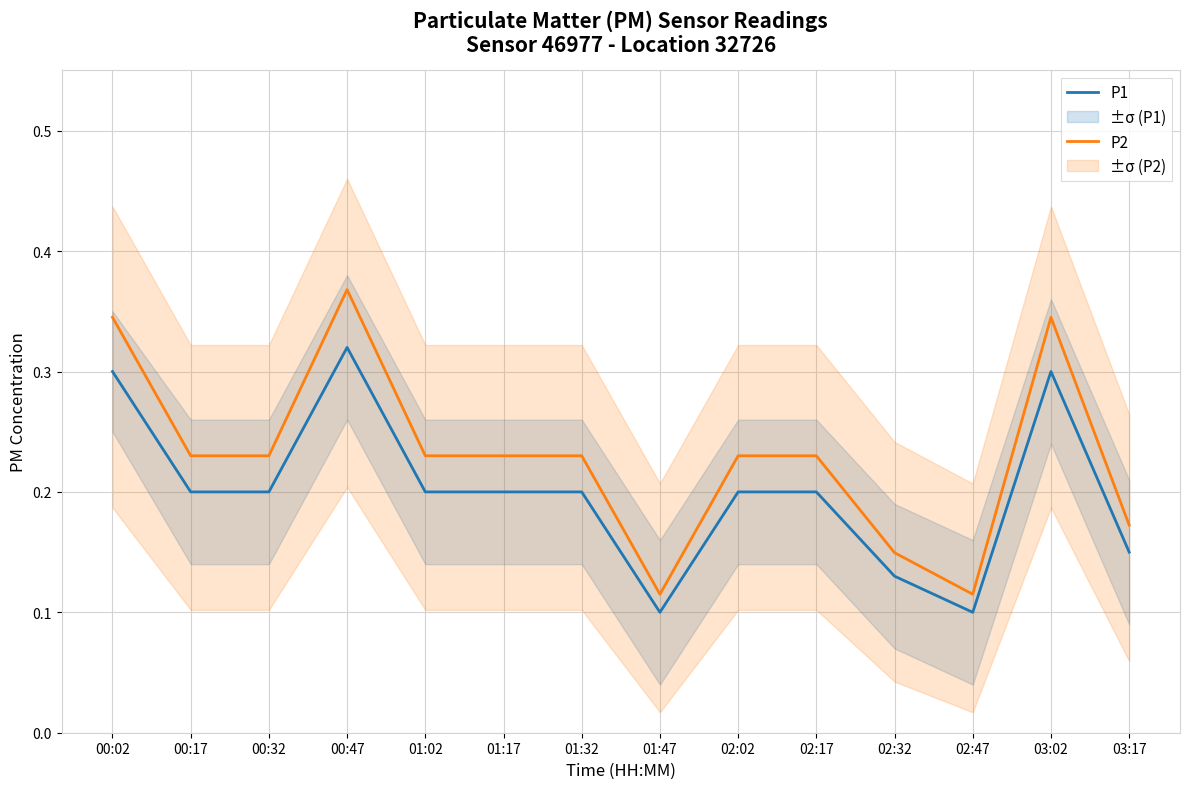

At which label does P1 reach its peak?

00:47